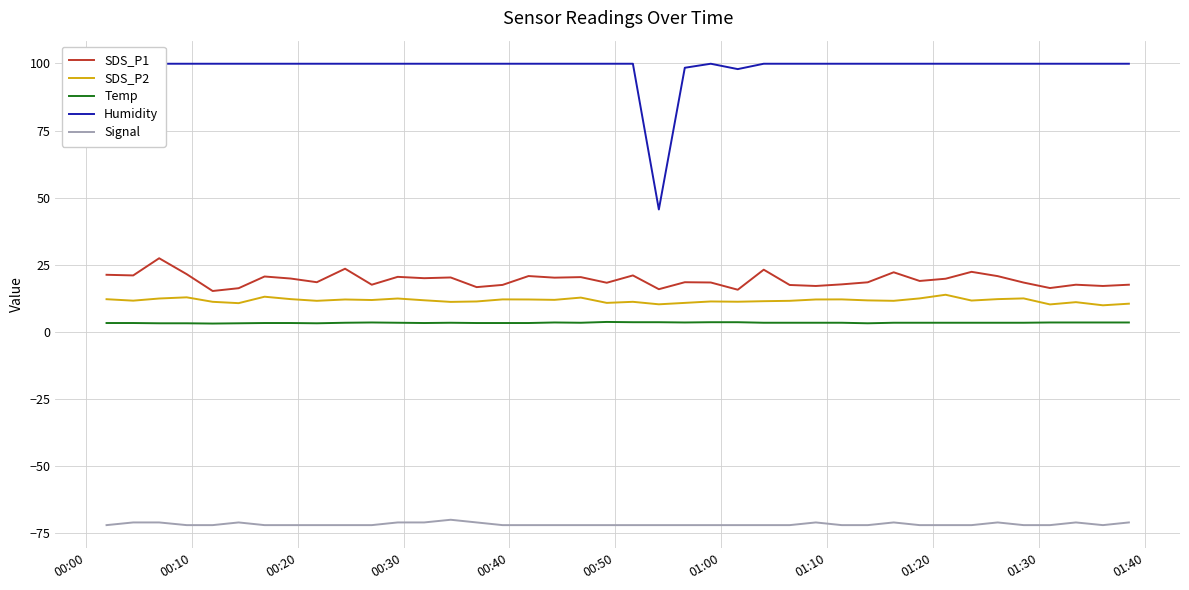

True or false: SDS_P2 and SDS_P1 intersect in this chart.

False